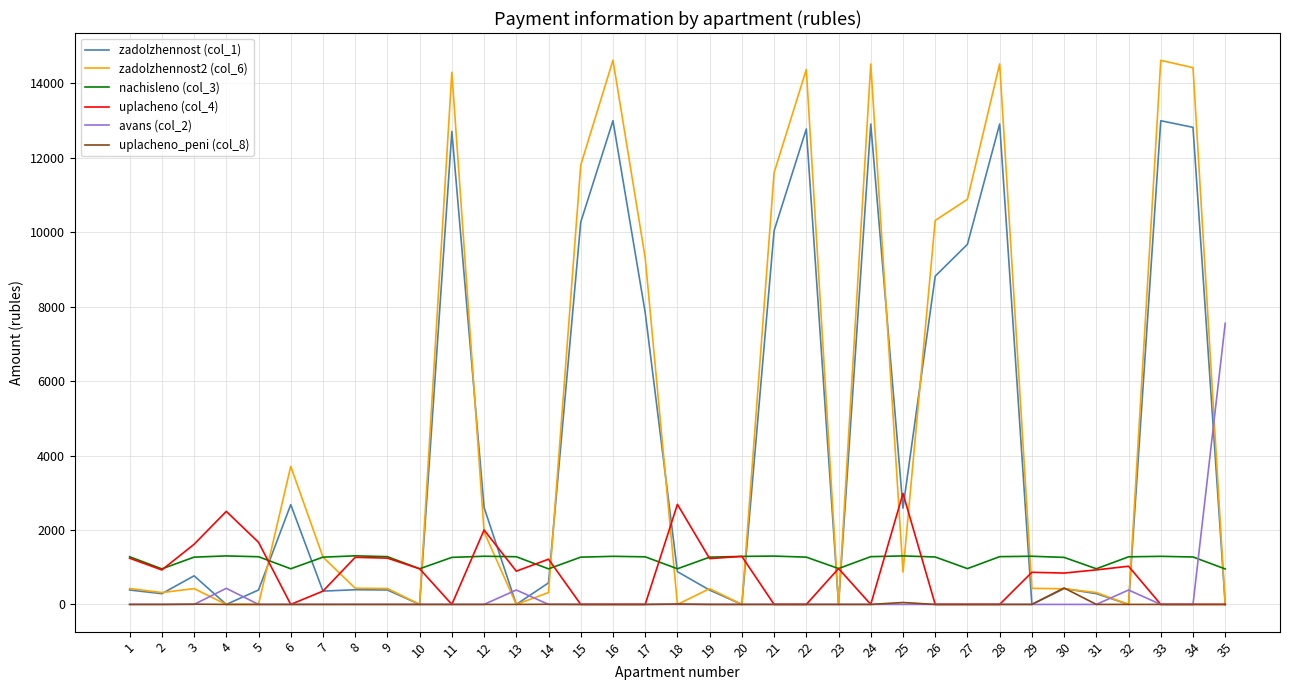

Rank the series by their maximum value, from lowest to highest.

uplacheno_peni (col_8), nachisleno (col_3), uplacheno (col_4), avans (col_2), zadolzhennost (col_1), zadolzhennost2 (col_6)